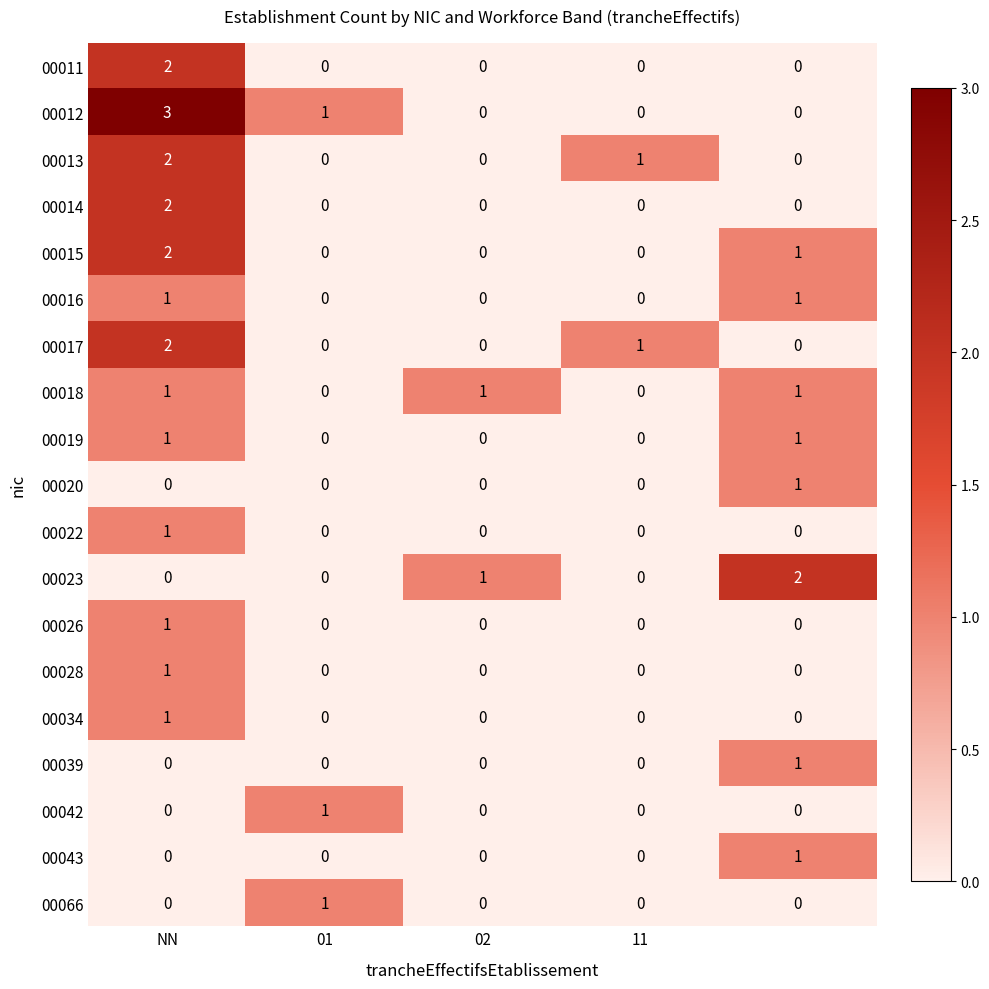

What is the maximum value shown in the chart?

3